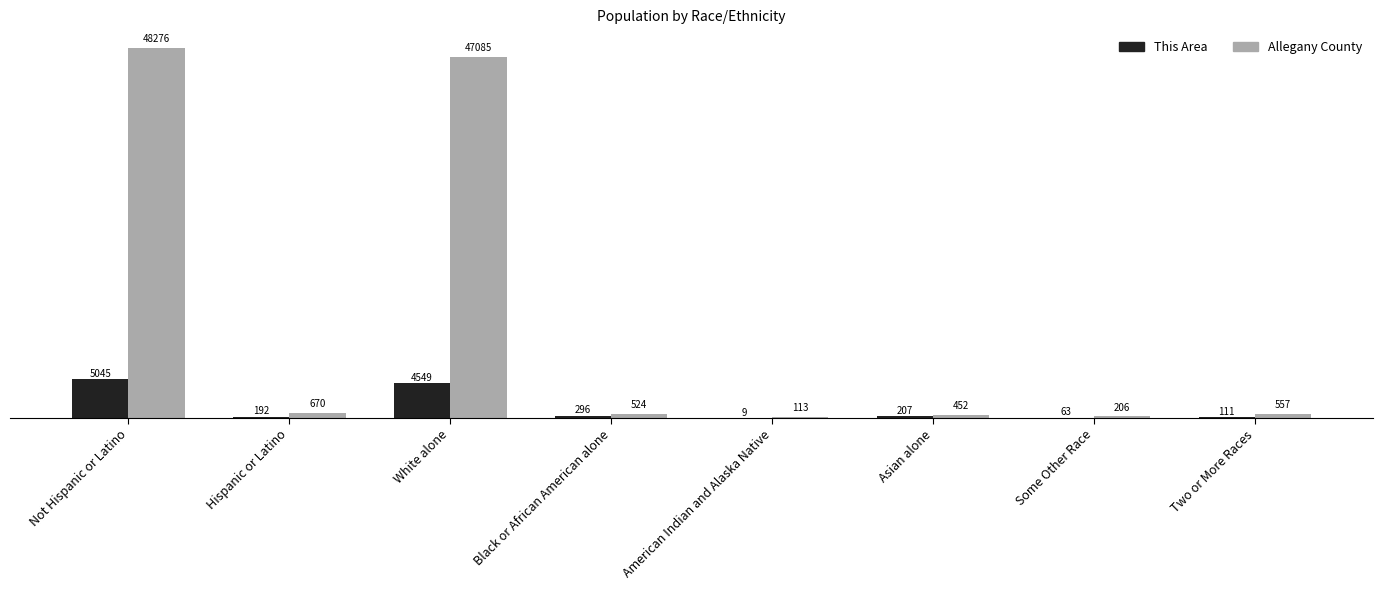

Which series changed the most between Not Hispanic or Latino and Some Other Race?

Allegany County